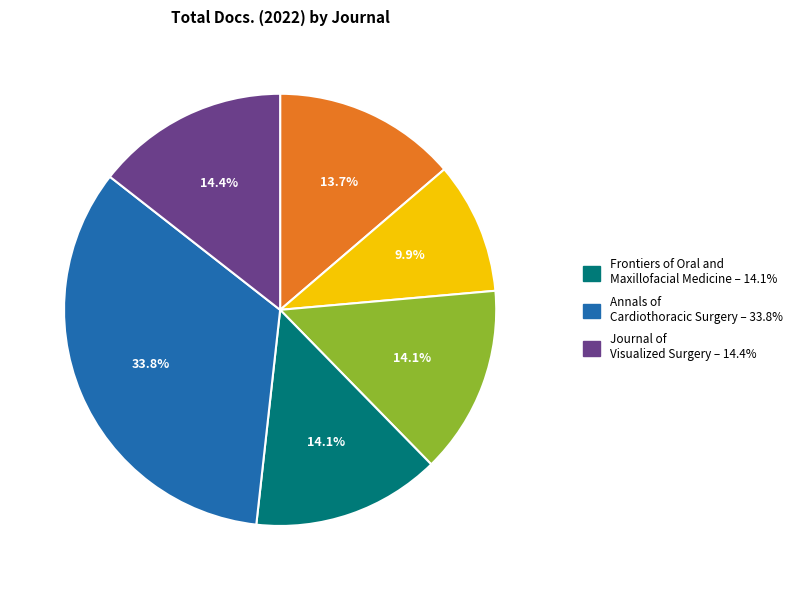

Does any single category account for the majority?

No